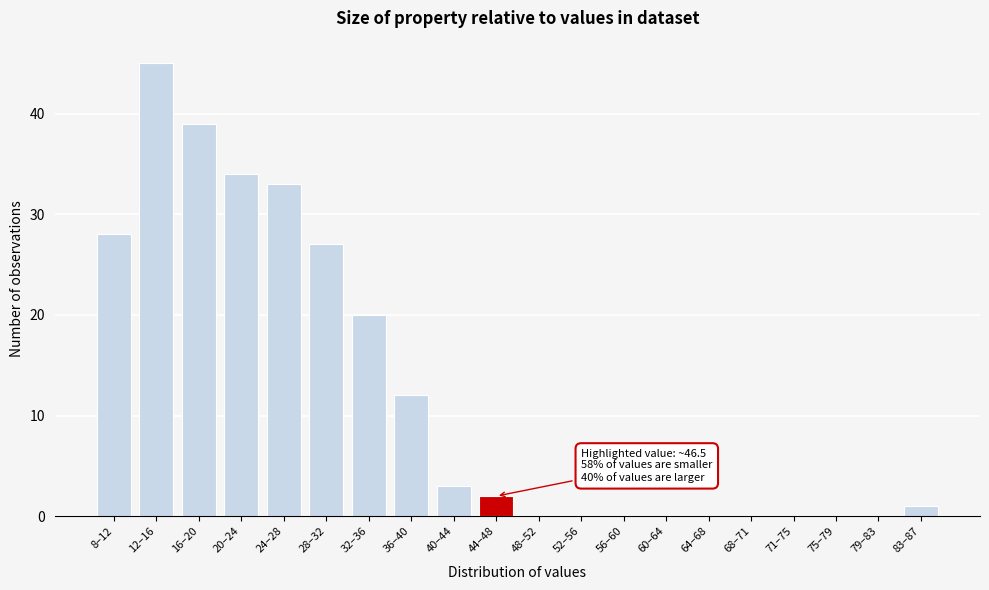

Reading left to right, extract all data points from this chart.

8–12=28	12–16=45	16–20=39	20–24=34	24–28=33	28–32=27	32–36=20	36–40=12	40–44=3	44–48=2	48–52=0	52–56=0	56–60=0	60–64=0	64–68=0	68–71=0	71–75=0	75–79=0	79–83=0	83–87=1